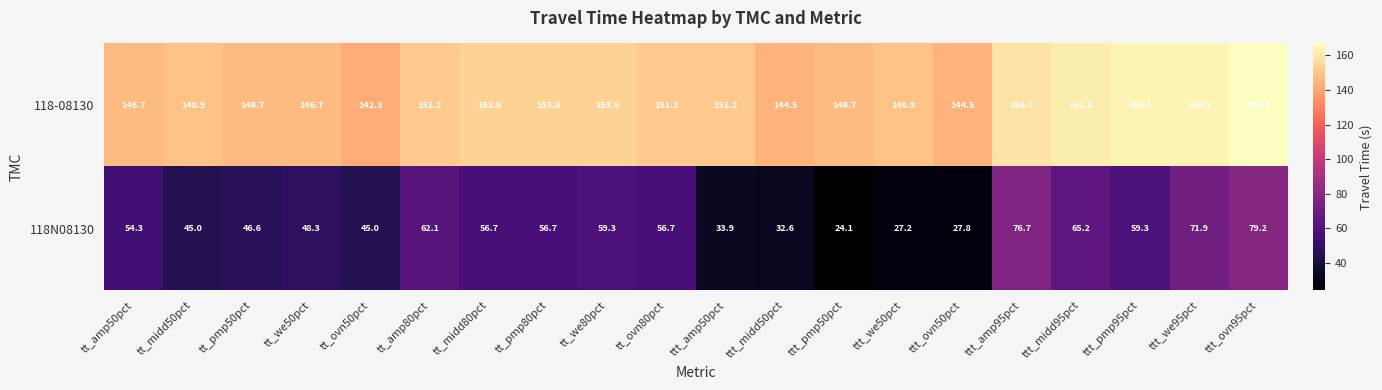

What is the difference between the 118-08130 values at tt_we80pct and tt_ovn50pct?

11.3